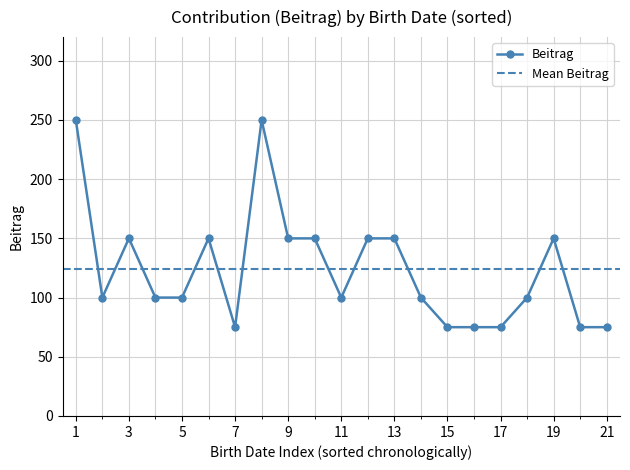

How many lines are shown in the chart?

1